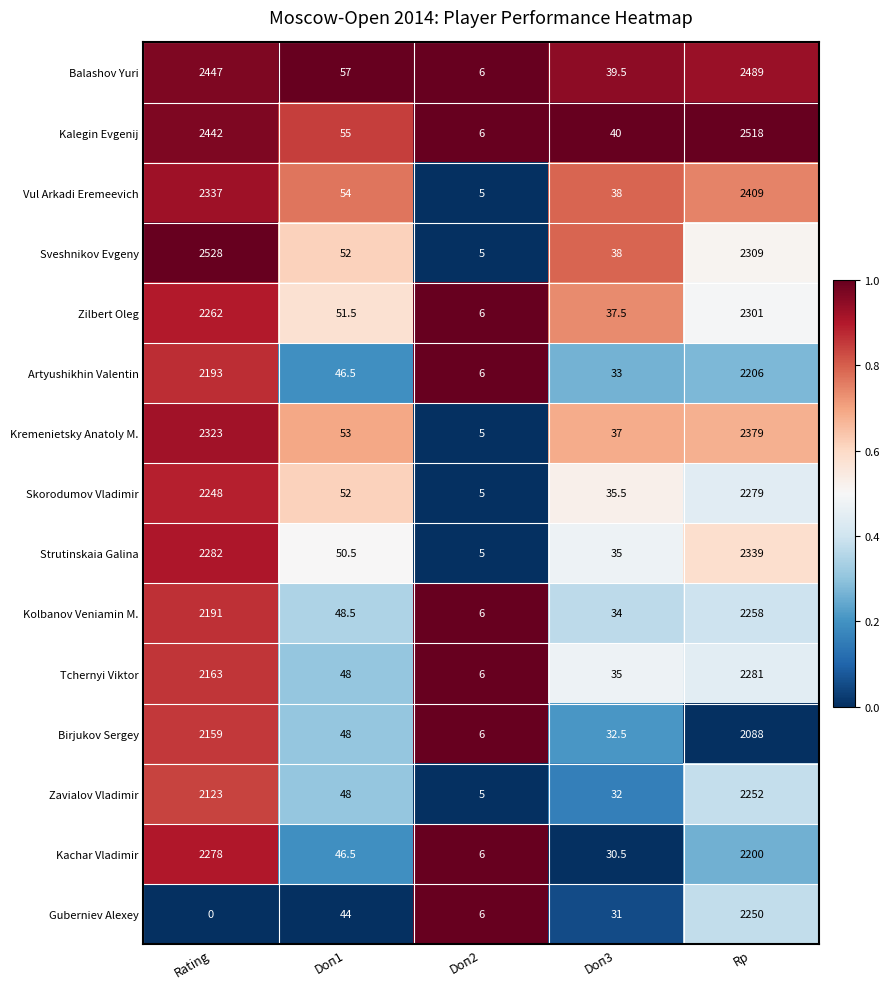

Which series has the largest total across all categories?

Kalegin Evgenij